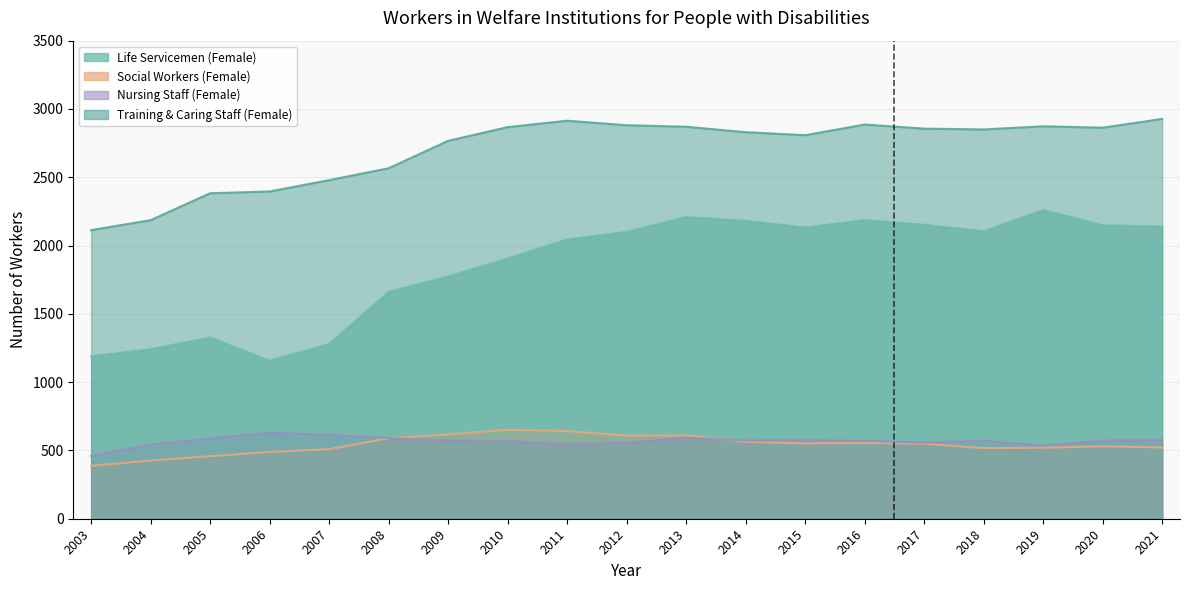

Read the Life Servicemen (Female) value at 2003.

1189